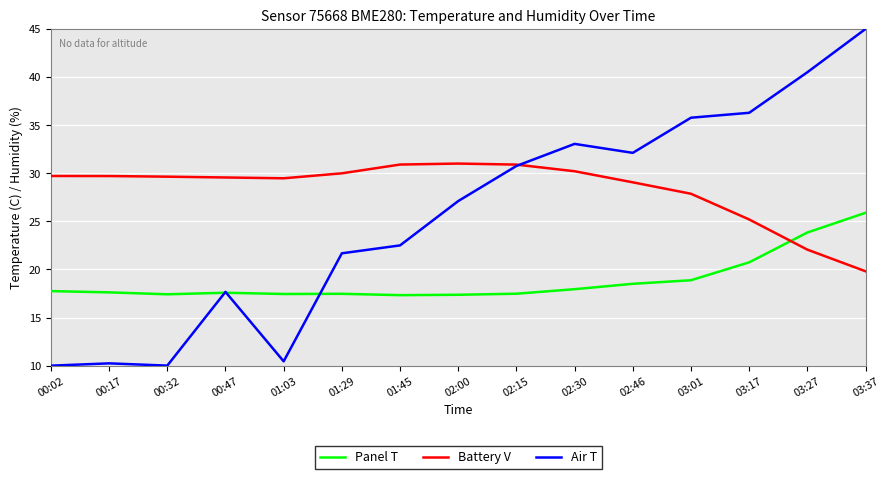

What position from the right is 00:47?

12